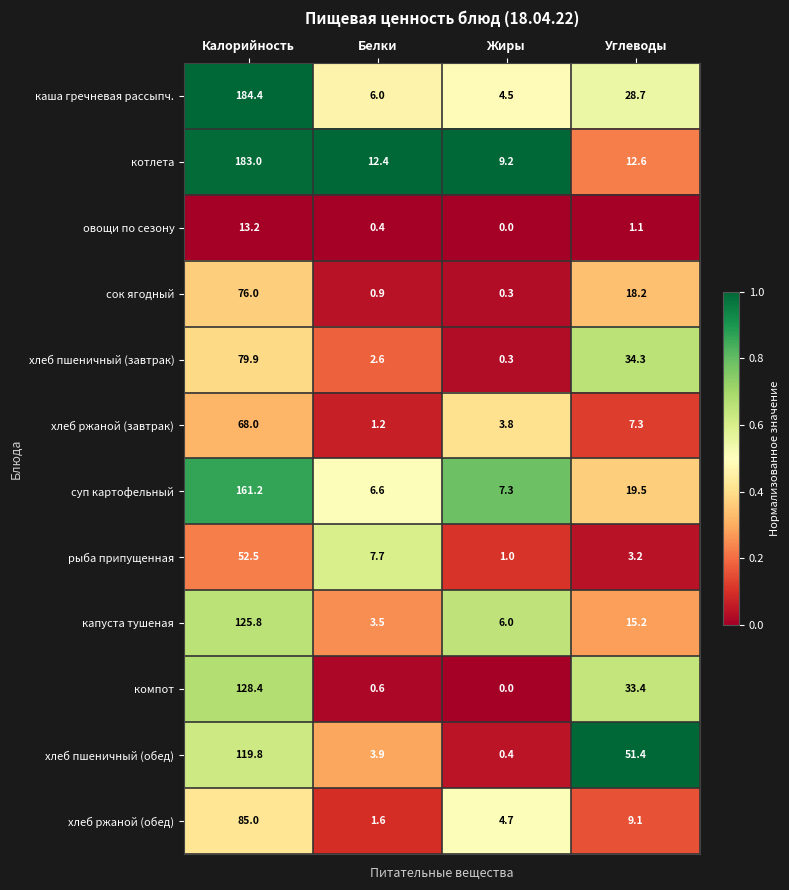

The сок ягодный series shows 76.0 at Калорийность. True or false?

True